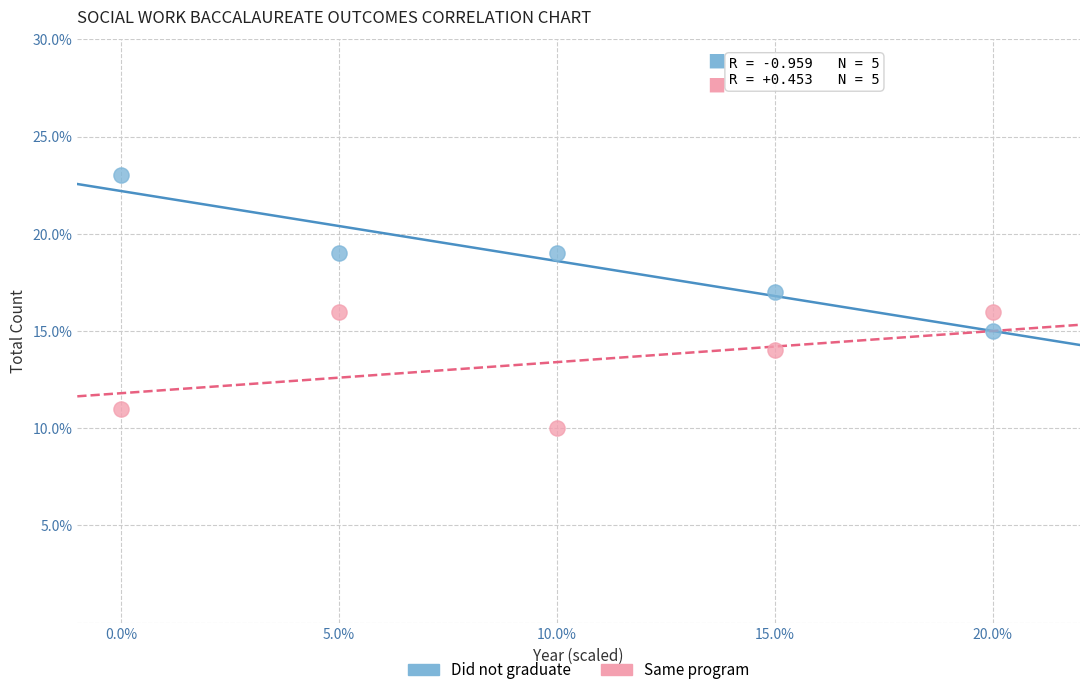

Which series reaches the maximum Y coordinate?

Did not graduate